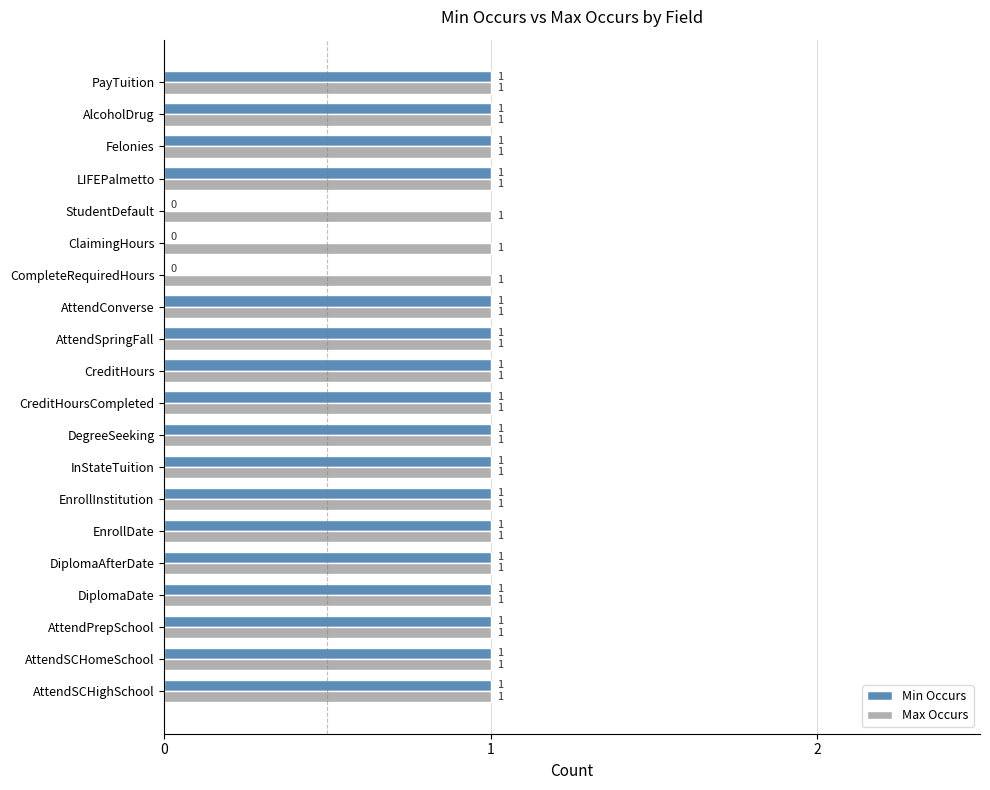

What is the sum of all Min Occurs values?

17